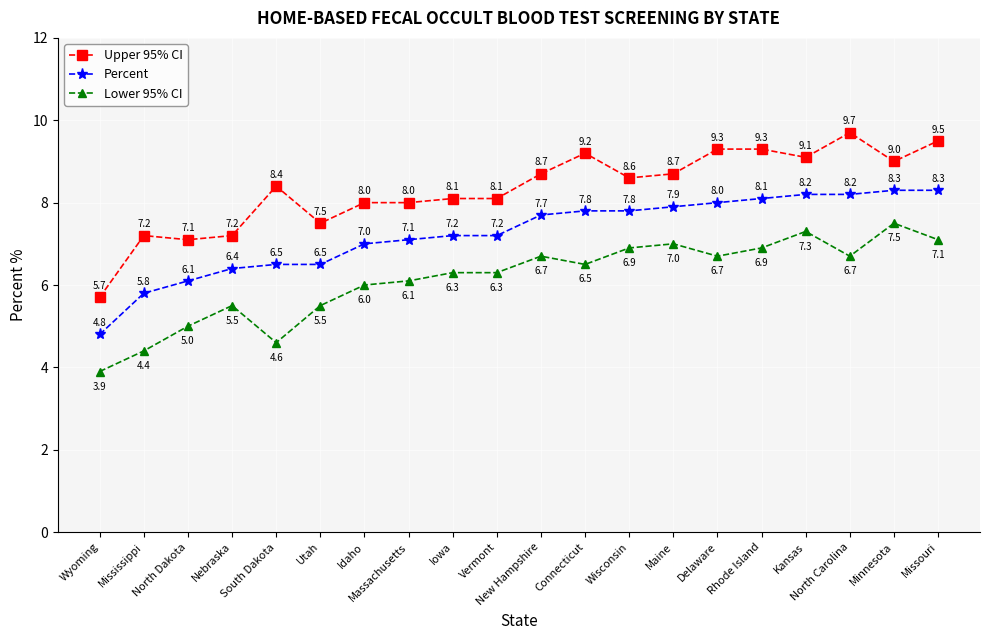

What are all the series names shown in the legend?

Upper 95% CI, Percent, Lower 95% CI